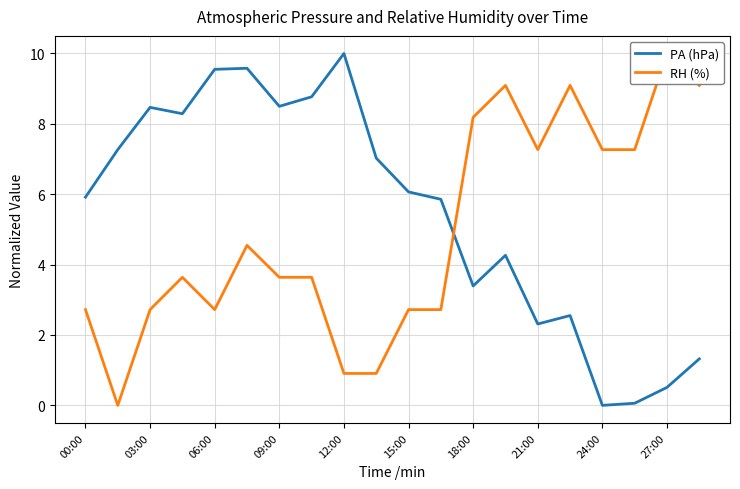

Which category has the highest value in the PA (hPa) series?

12:00